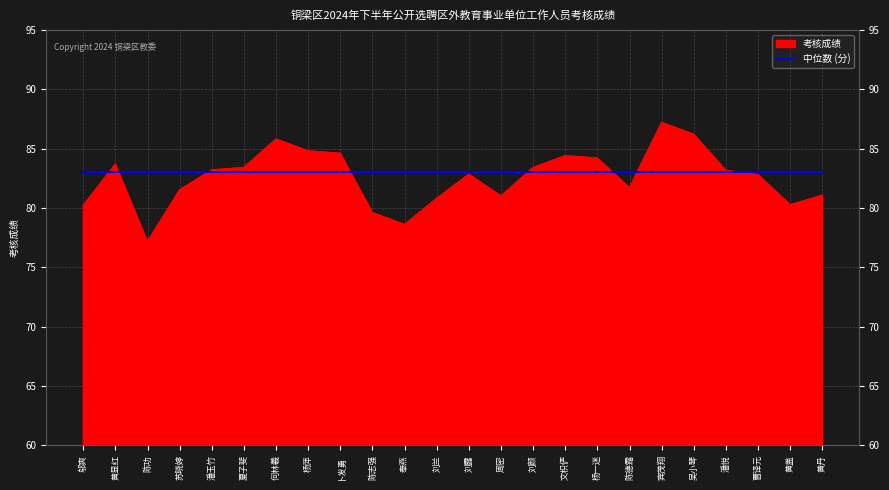

What is the sum of the values at 潘玉竹 and 周密?

164.2